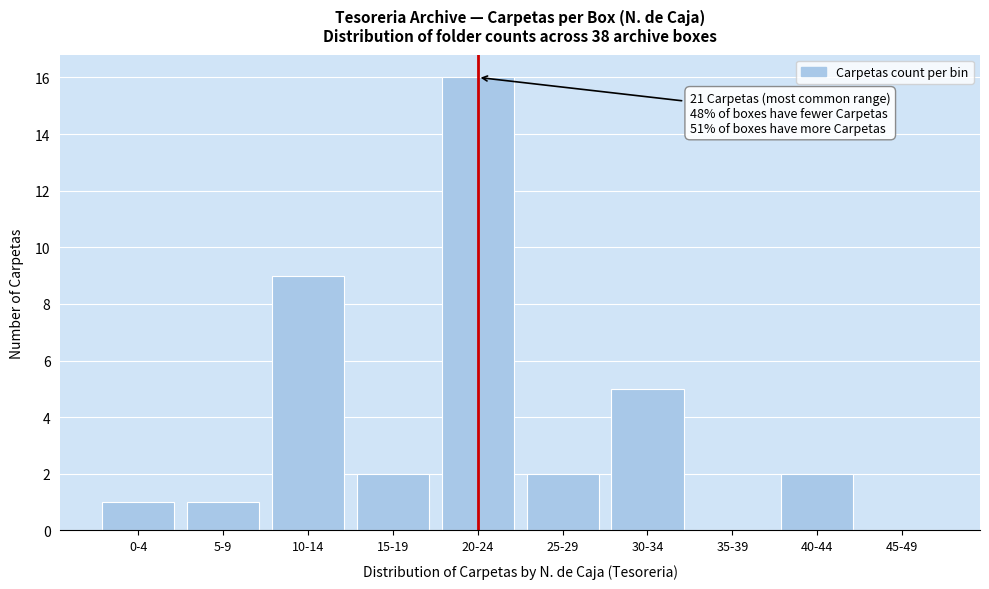

What is the sum of the values at 10-14 and 35-39?

9